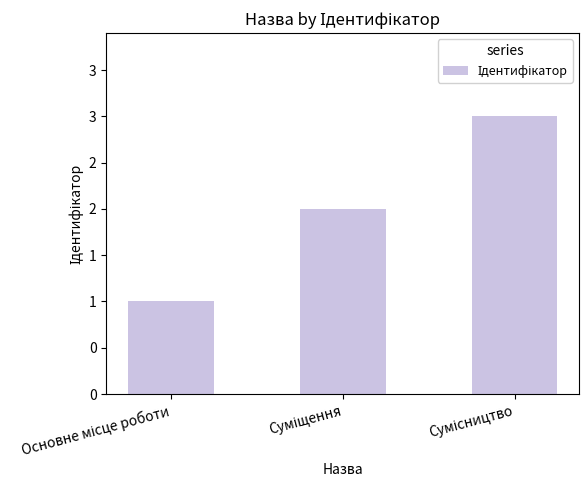

Are the bars horizontal?

No